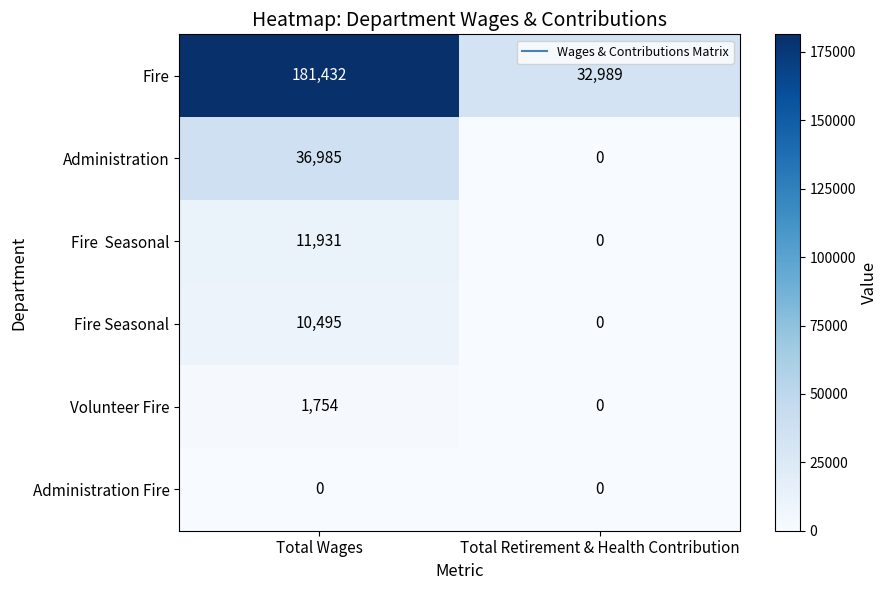

What is the sum of the Volunteer Fire values at Total Retirement & Health Contribution and Total Wages?

1754